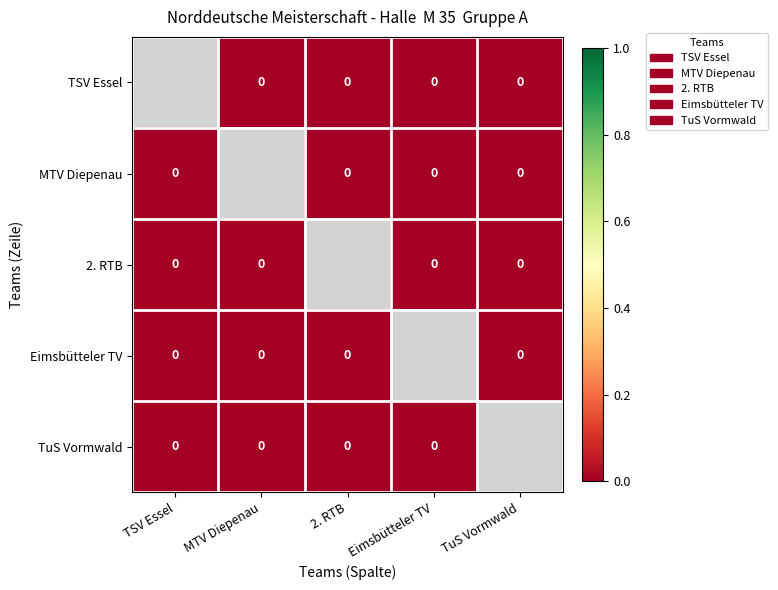

Which has a higher value, MTV Diepenau or TSV Essel?

TSV Essel